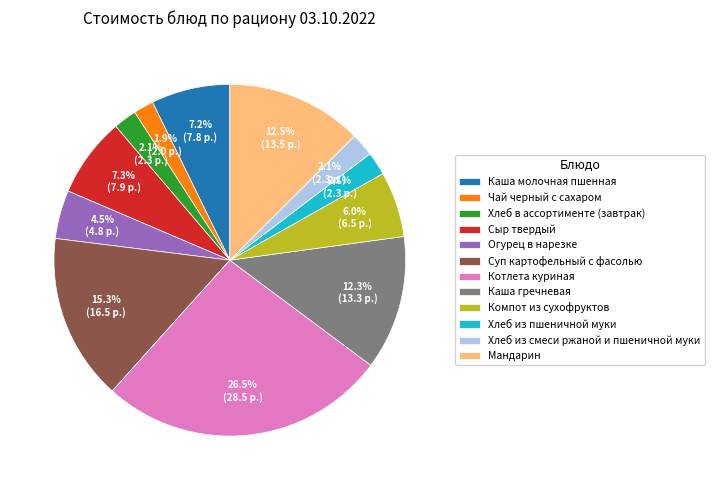

True or false: Суп картофельный с фасолью accounts for 3% of the total.

False